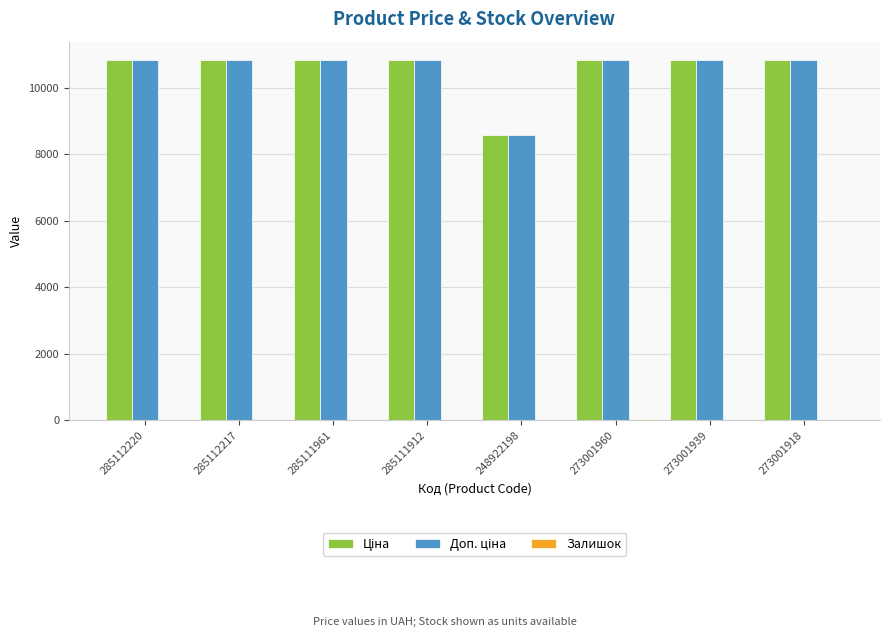

What is the greatest value displayed?

10840.1